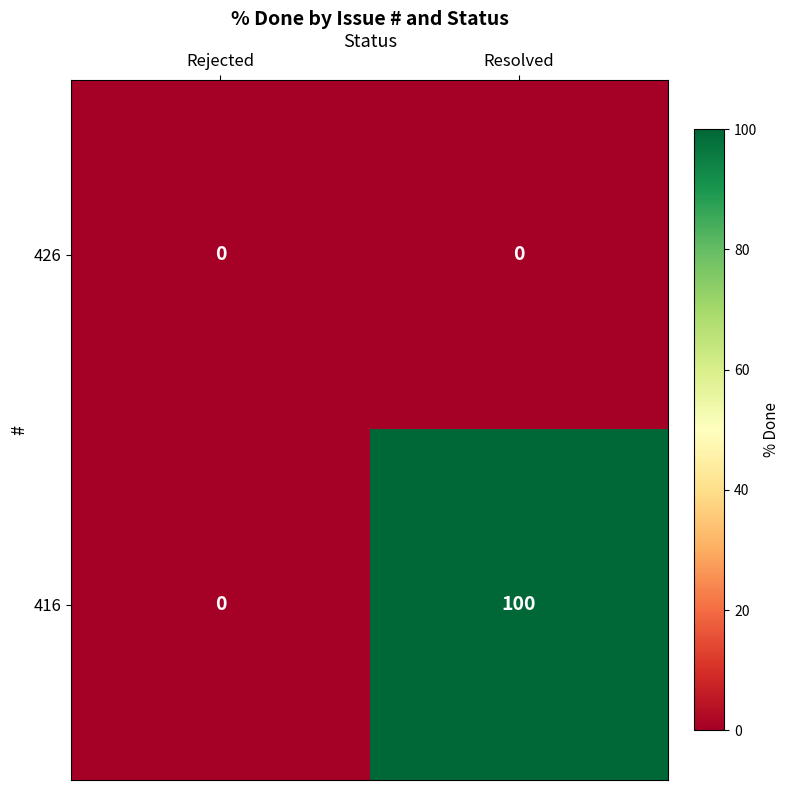

What is the difference between the highest and lowest values at Resolved?

100